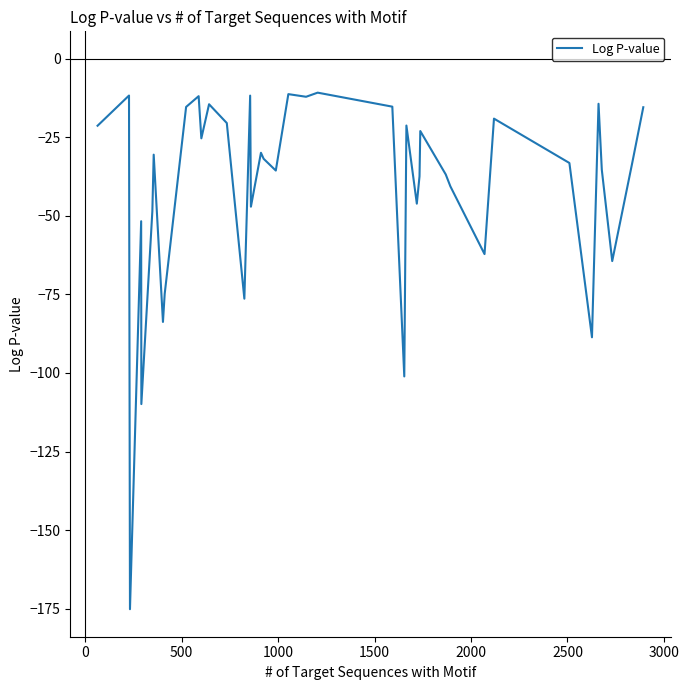

What is the minimum value shown in the chart?

-175.2